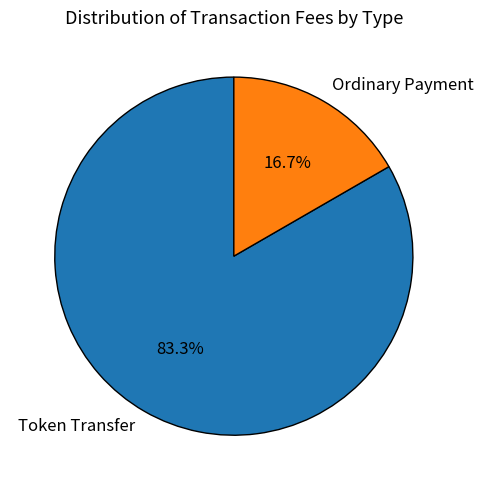

To the nearest percent, what is the difference between the largest and smallest slice percentages?

67%